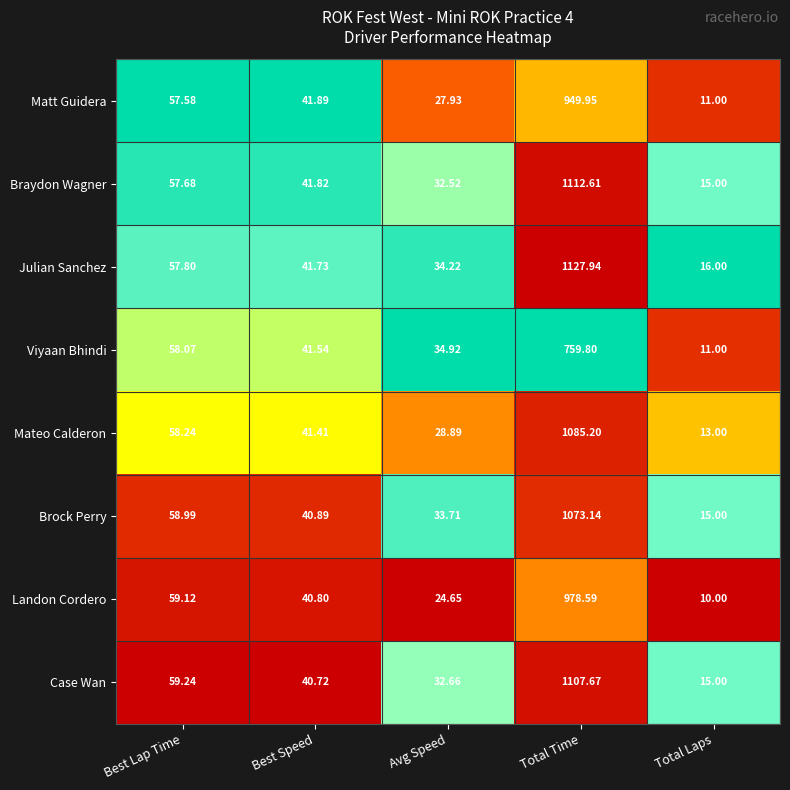

Which series changed the most between Best Speed and Total Time?

Julian Sanchez